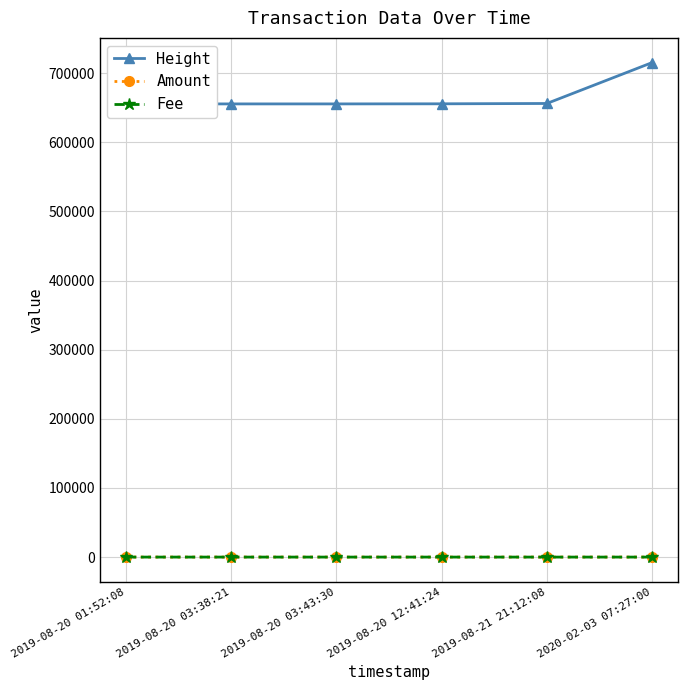

True or false: Height and Fee cross at least once.

False